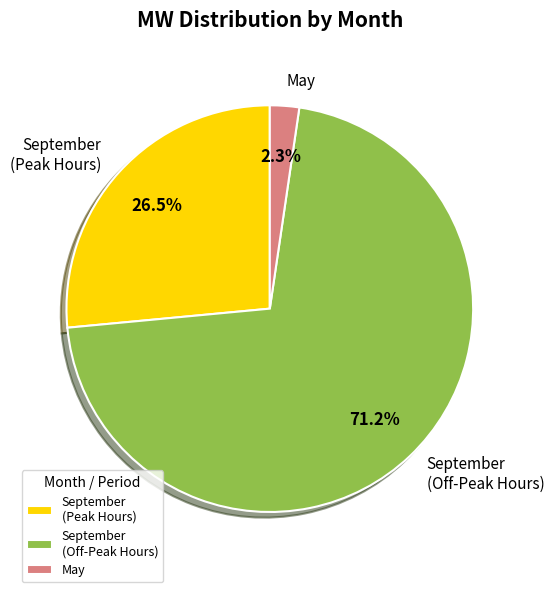

How many segments does this pie chart have?

3